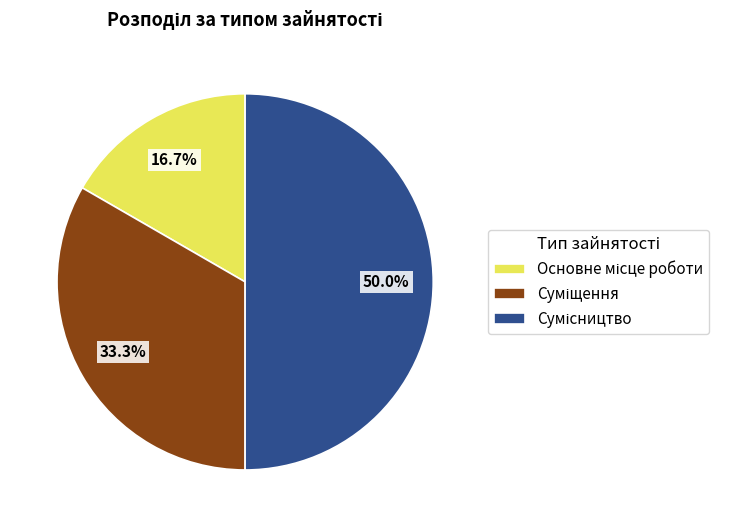

Combined, do Основне місце роботи and Суміщення account for over 50%?

No